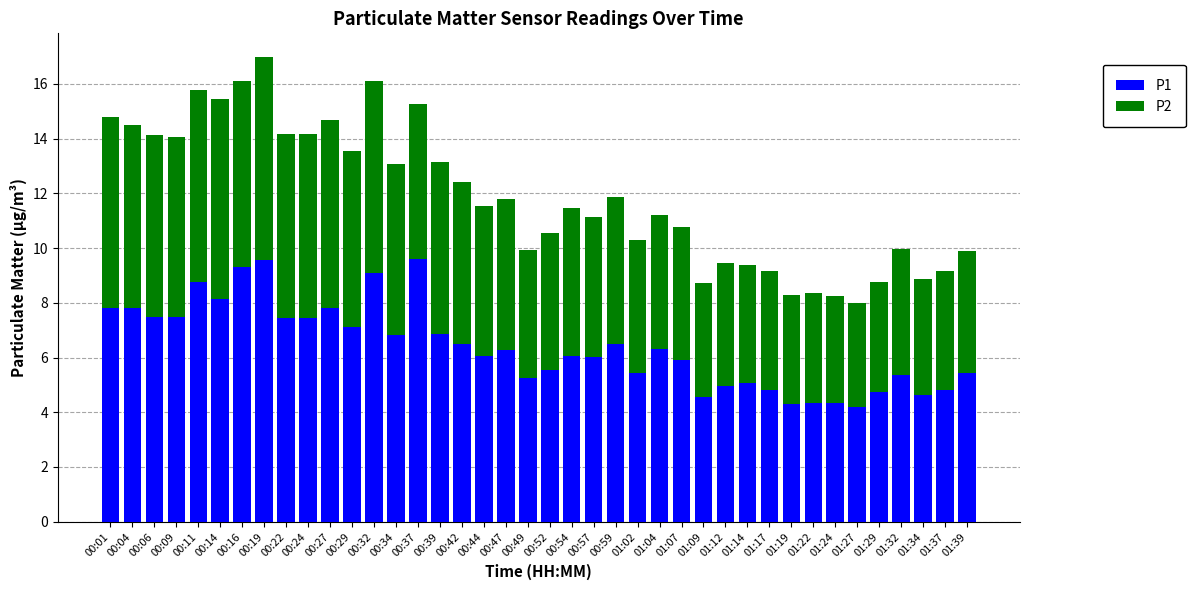

What is the total value across all series at 00:54?

11.5